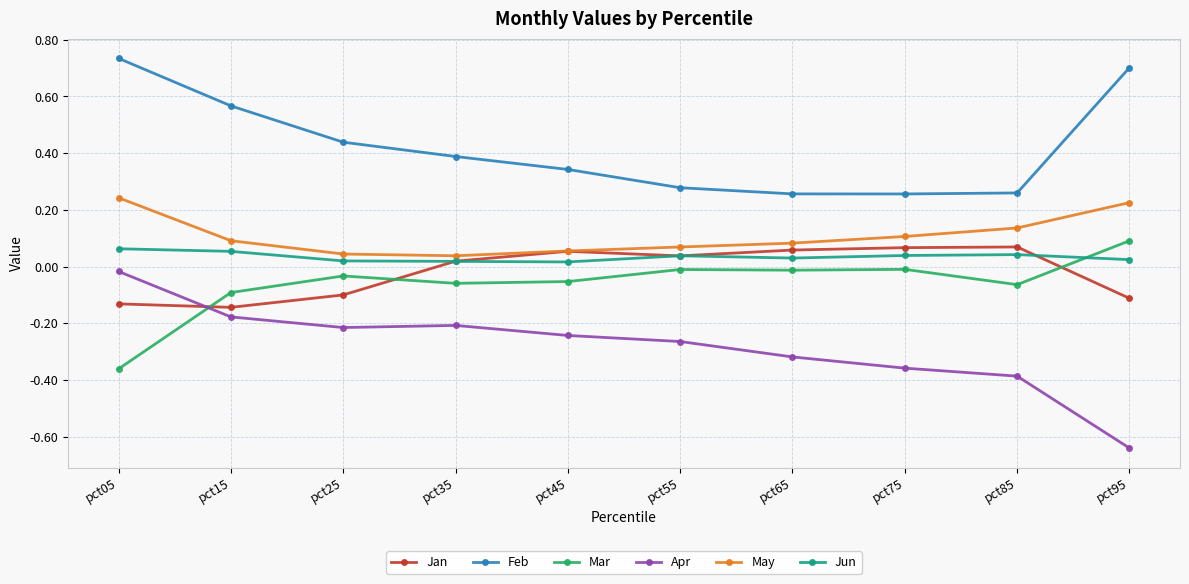

True or false: May and Mar intersect in this chart.

False